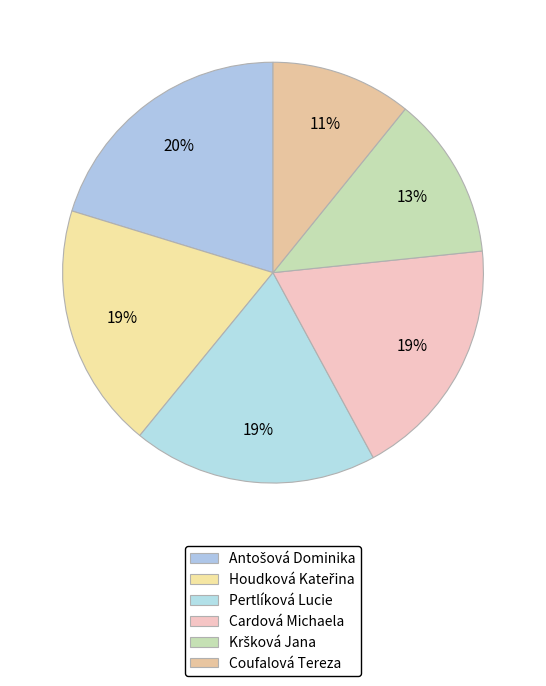

What is the ratio of the value at Coufalová Tereza to the value at Pertlíková Lucie?

0.6